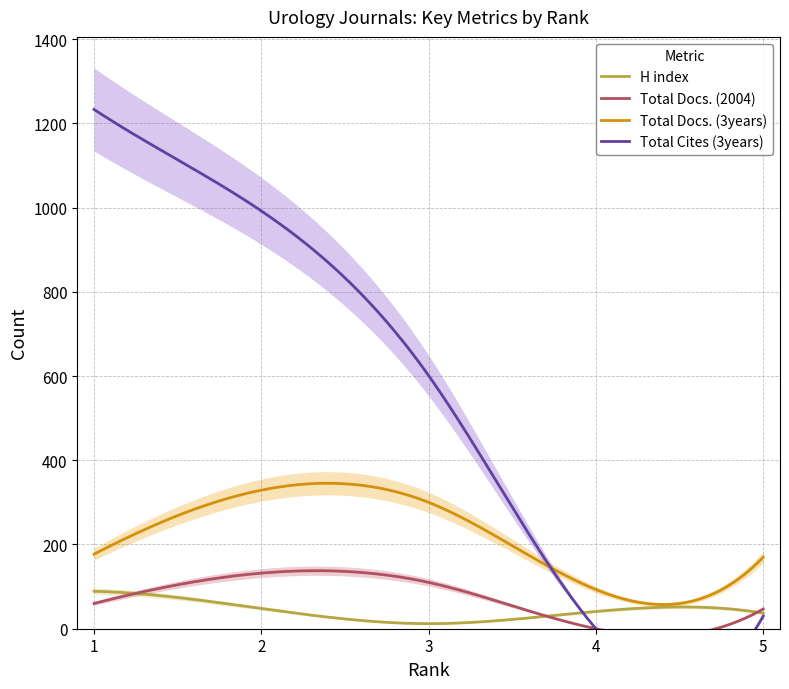

Which category has the lowest value in the Total Cites (3years) series?

4